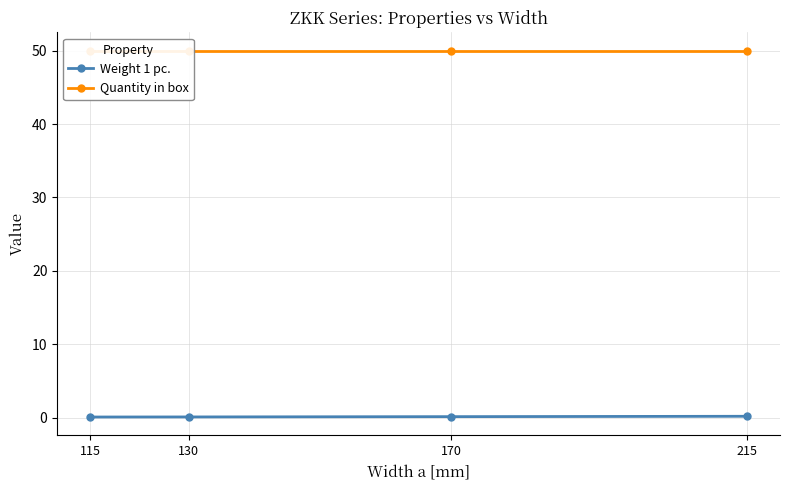

Between 130 and 215, which is larger?

215